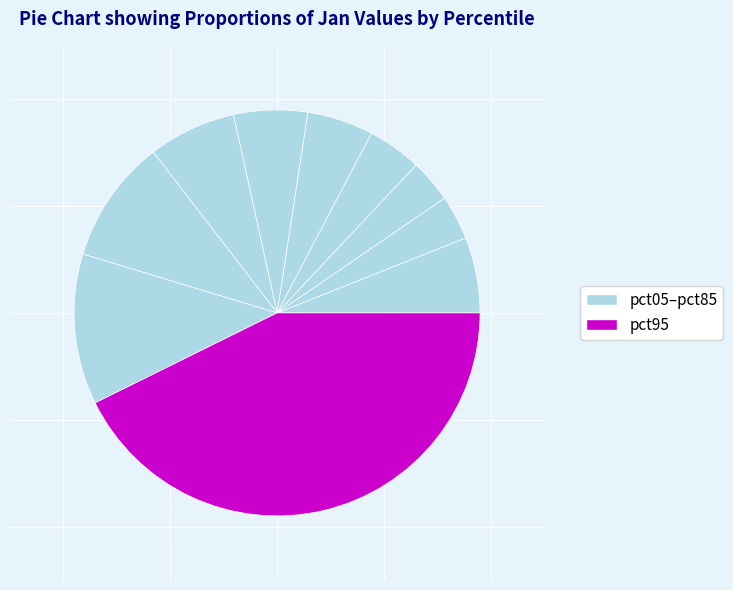

Which slice is the smallest?

pct25